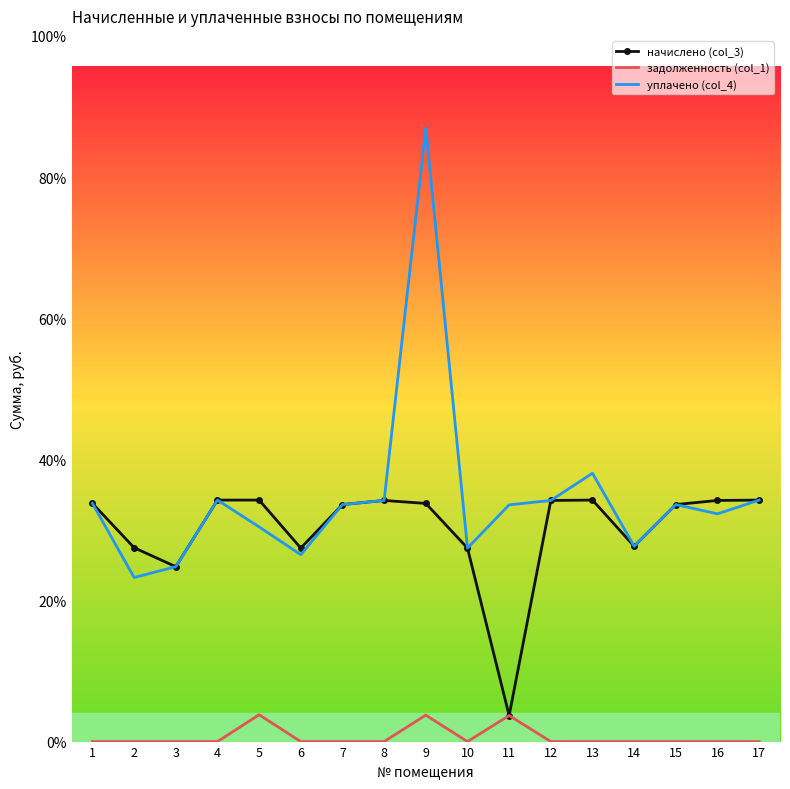

At which label does уплачено (col_4) first exceed 7338?

1